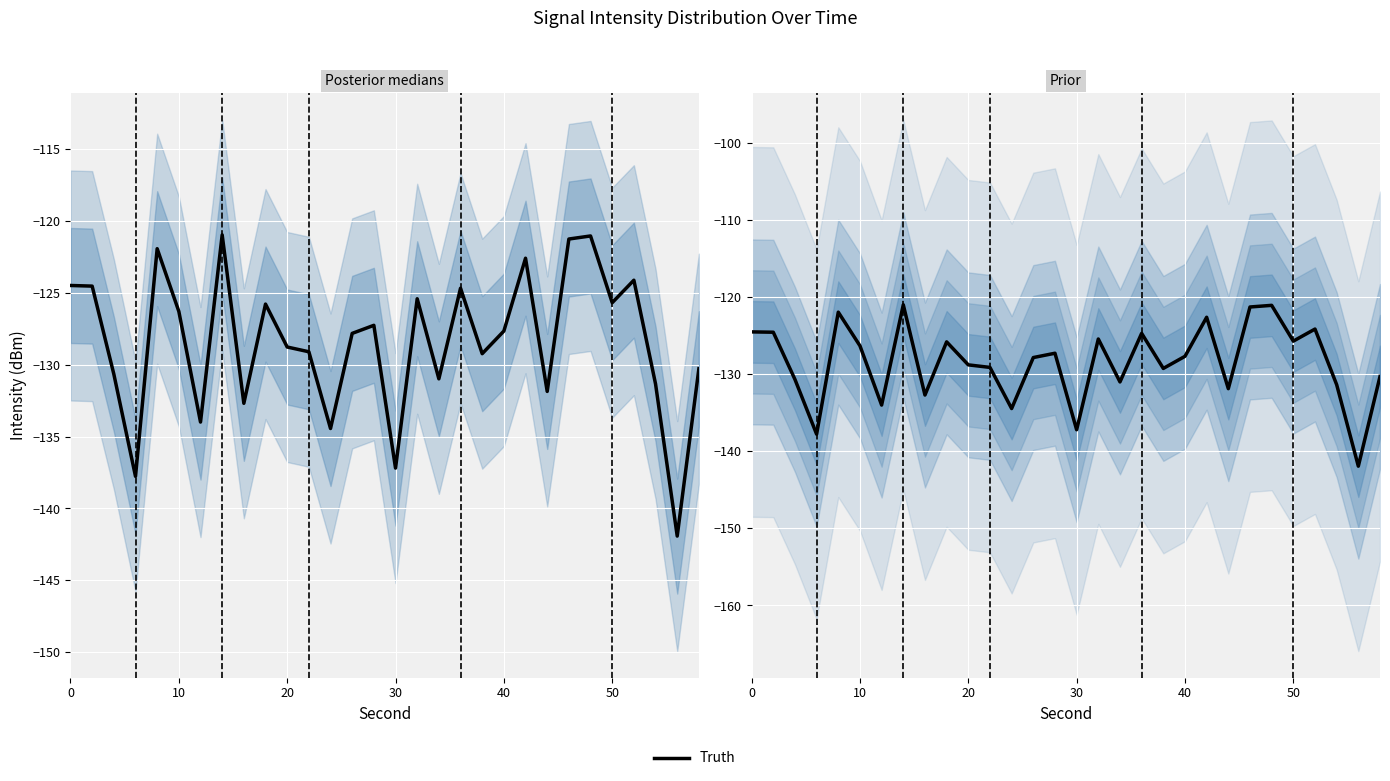

What is the difference between the second highest and minimum values?

20.9